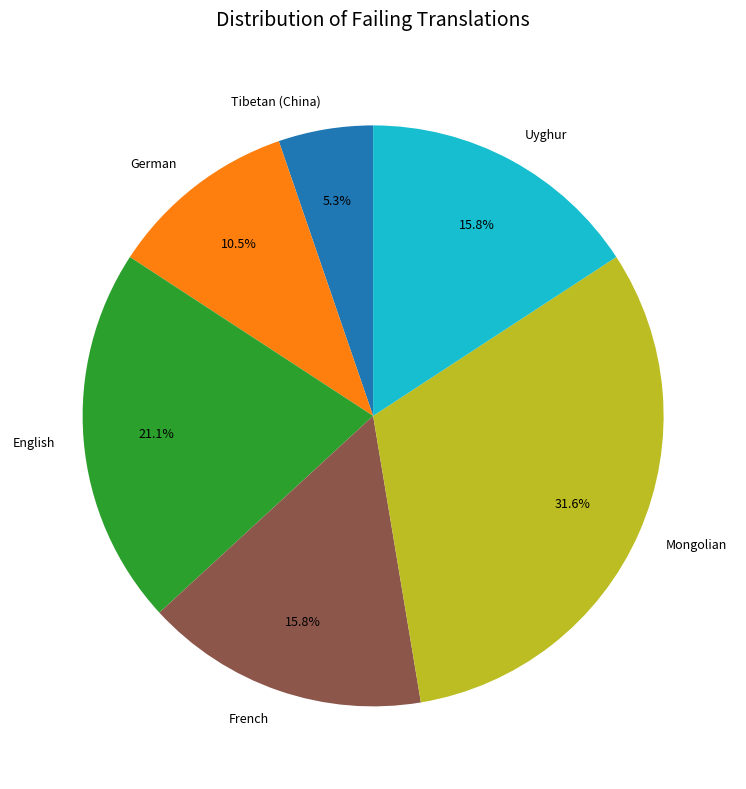

Count the number of slices in the pie.

6